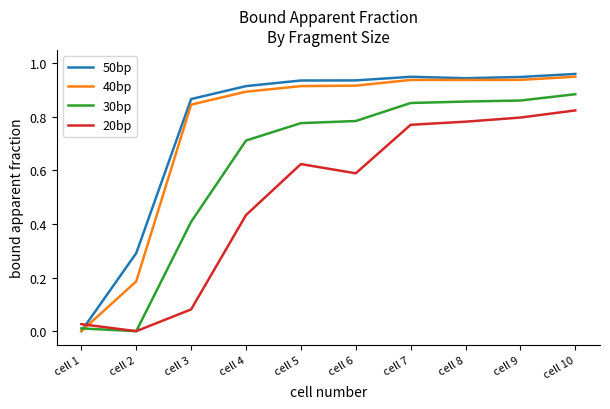

The 20bp series shows 0.4 at cell 8. True or false?

False